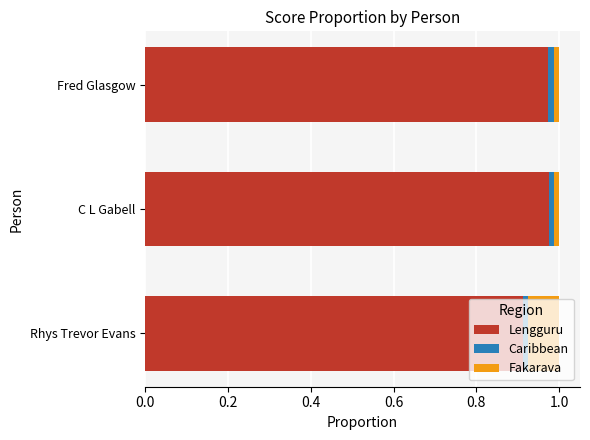

At which label does Lengguru reach its minimum?

Rhys Trevor Evans